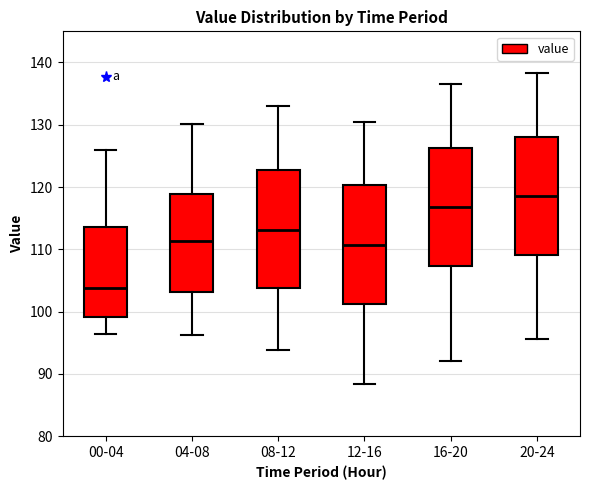

Where does the lower whisker of the box for 12-16 end on the y-axis? The values are not printed on the chart, so give them approximately, as read against the axis.

88